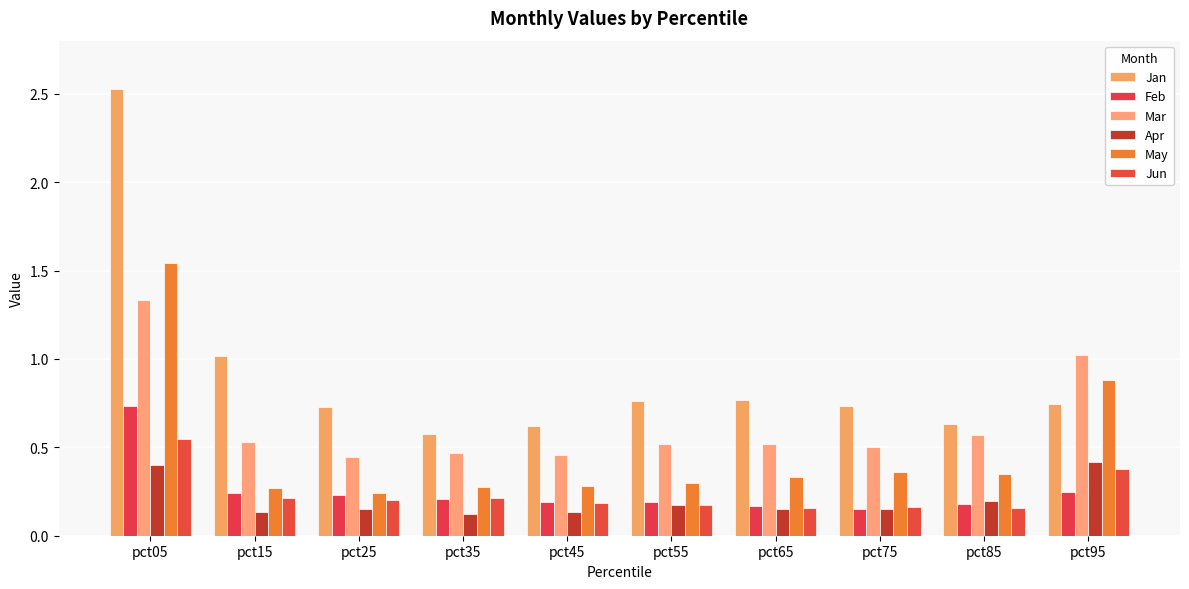

What is the difference between the maximum and minimum values in the Jan series?

2.0